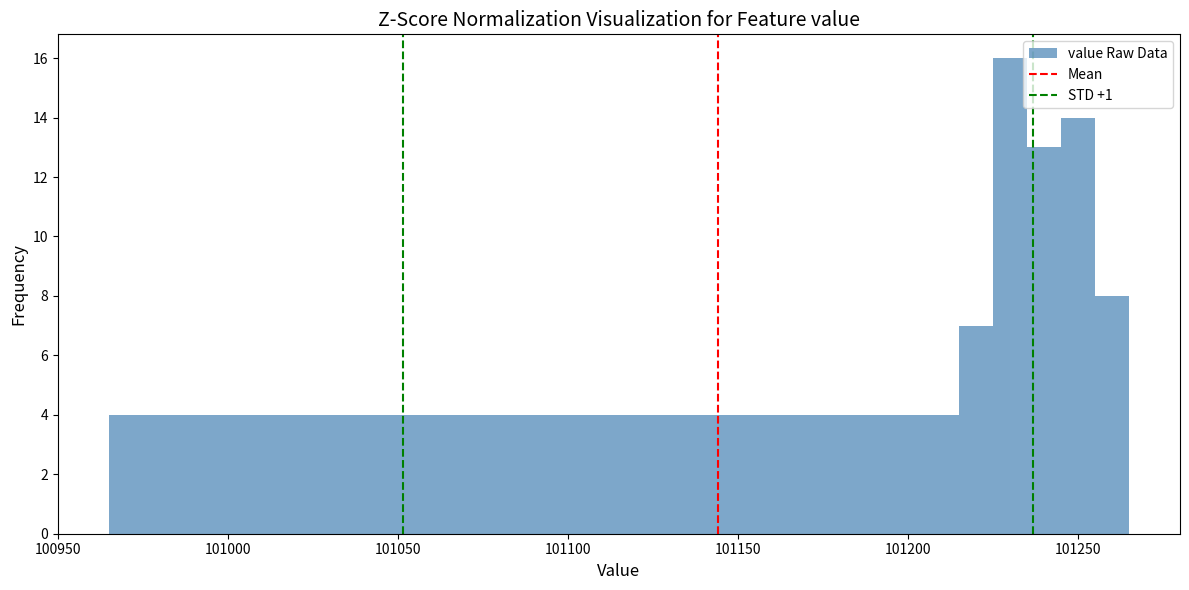

Around what value on the x-axis is the tallest bar? Give the approximate position of its centre, as read against the axis.

101230